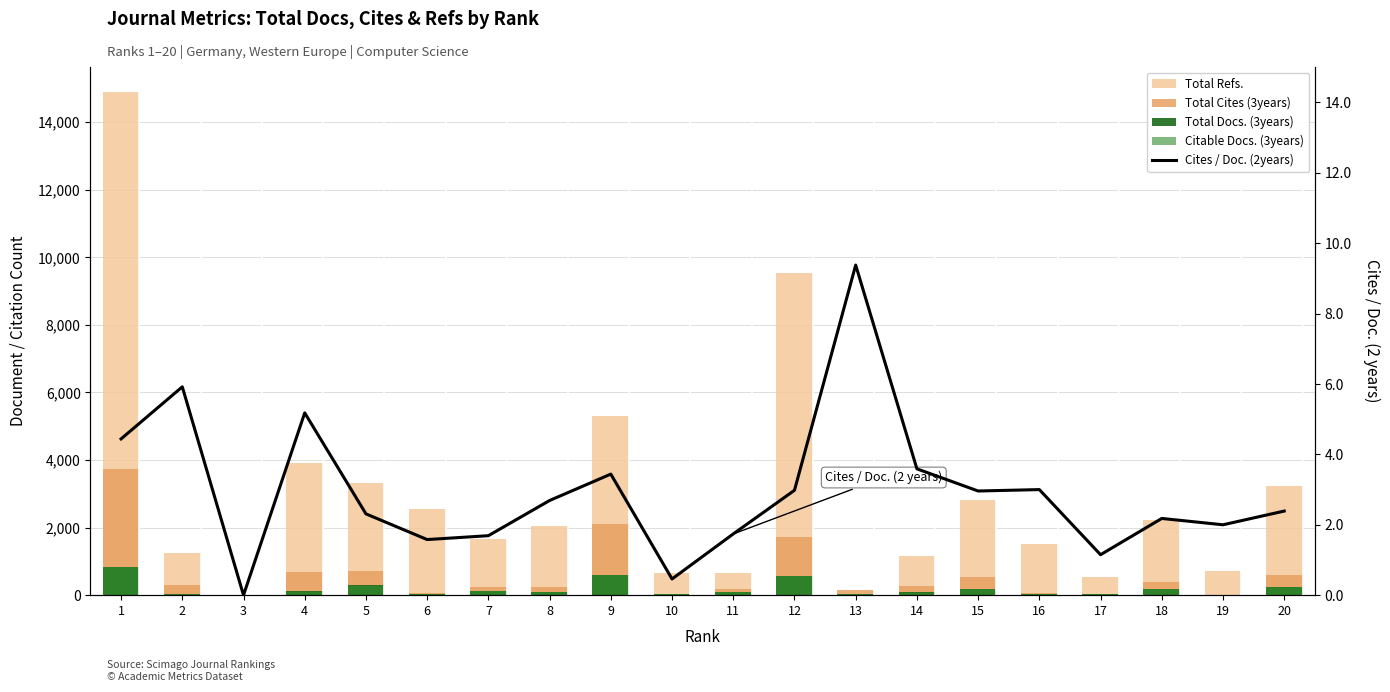

Reading left to right, transcribe all the data shown in this chart.

Total Refs.: 14891.0	1263.0	0.0	3926.0	3328.0	2555.0	1656.0	2062.0	5302.0	646.0	645.0	9543.0	0.0	1150.0	2810.0	1529.0	552.0	2238.0	705.0	3225.0
Total Cites (3years): 3746.0	291.0	17.0	679.0	721.0	62.0	232.0	229.0	2101.0	19.0	170.0	1736.0	143.0	282.0	527.0	72.0	40.0	397.0	10.0	591.0
Total Docs. (3years): 842.0	20.0	6.0	116.0	296.0	36.0	125.0	85.0	597.0	41.0	101.0	560.0	30.0	82.0	196.0	24.0	32.0	196.0	5.0	240.0
Citable Docs. (3years): 838.0	49.0	6.0	91.0	284.0	35.0	116.0	83.0	583.0	35.0	89.0	558.0	30.0	72.0	185.0	23.0	32.0	196.0	4.0	236.0
Cites / Doc. (2years): 4.4	5.9	0.0	5.2	2.3	1.6	1.7	2.7	3.4	0.5	1.7	3.0	9.4	3.6	3.0	3.0	1.1	2.2	2.0	2.4